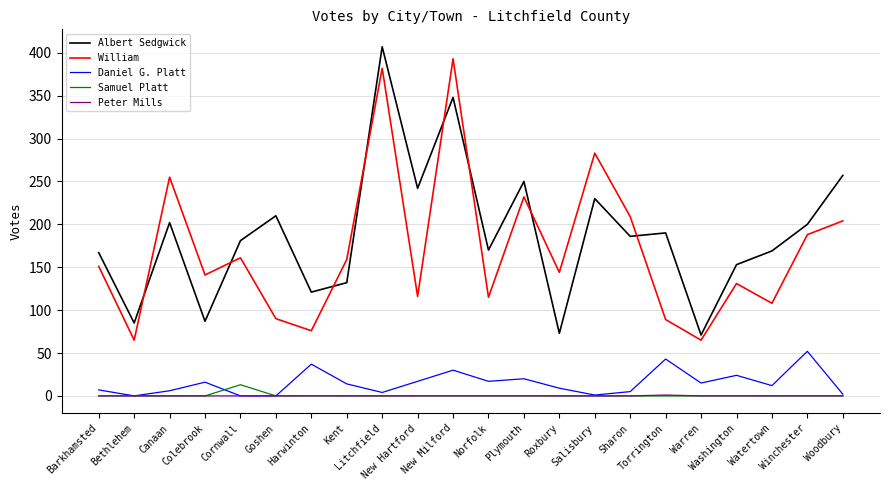

At which label is Albert Sedgwick closest to 239?

New Hartford